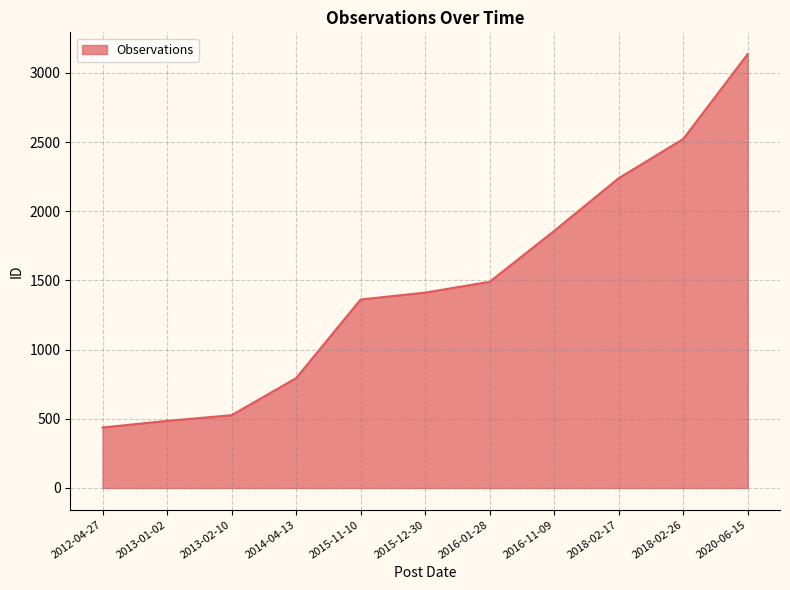

Rank the categories by value from lowest to highest.

2012-04-27, 2013-01-02, 2013-02-10, 2014-04-13, 2015-11-10, 2015-12-30, 2016-01-28, 2016-11-09, 2018-02-17, 2018-02-26, 2020-06-15